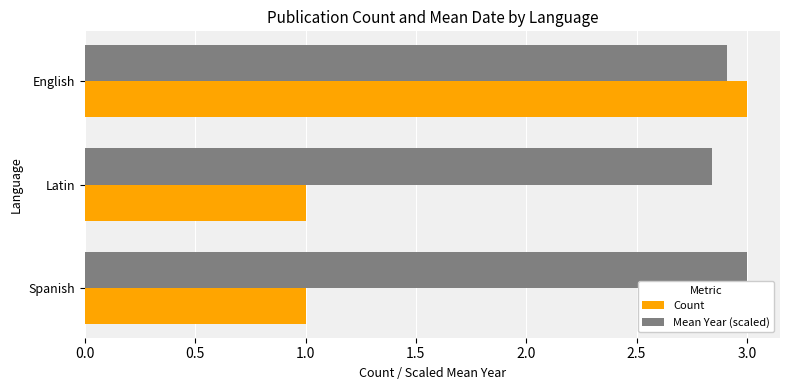

Which series has the largest range (max minus min)?

Count